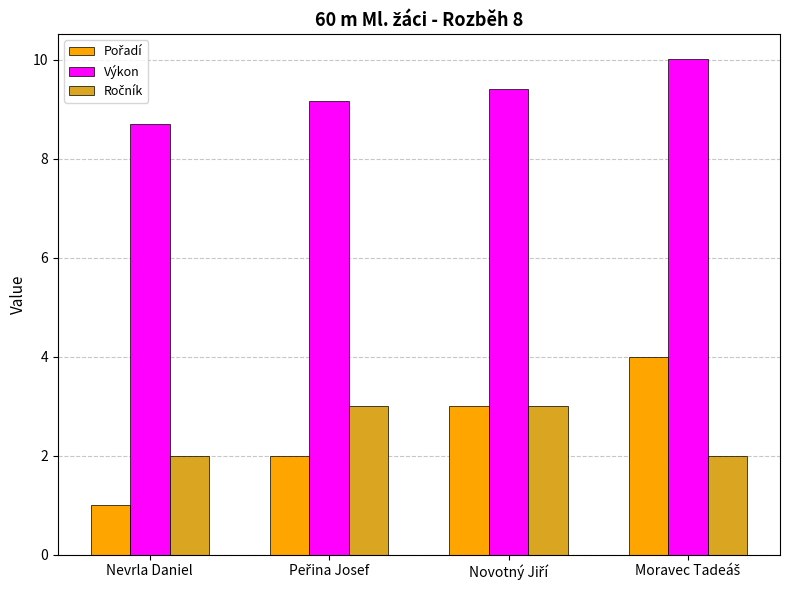

What is the difference between the maximum and minimum values in the Výkon series?

1.3